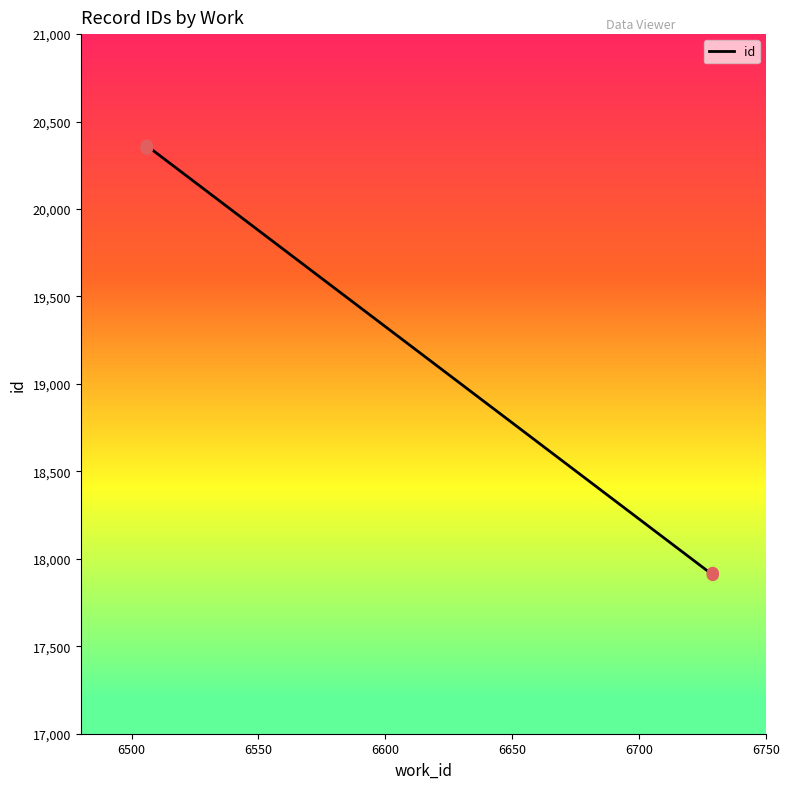

Approximately how many times larger is the value at 6700 compared to 6650?

0.9